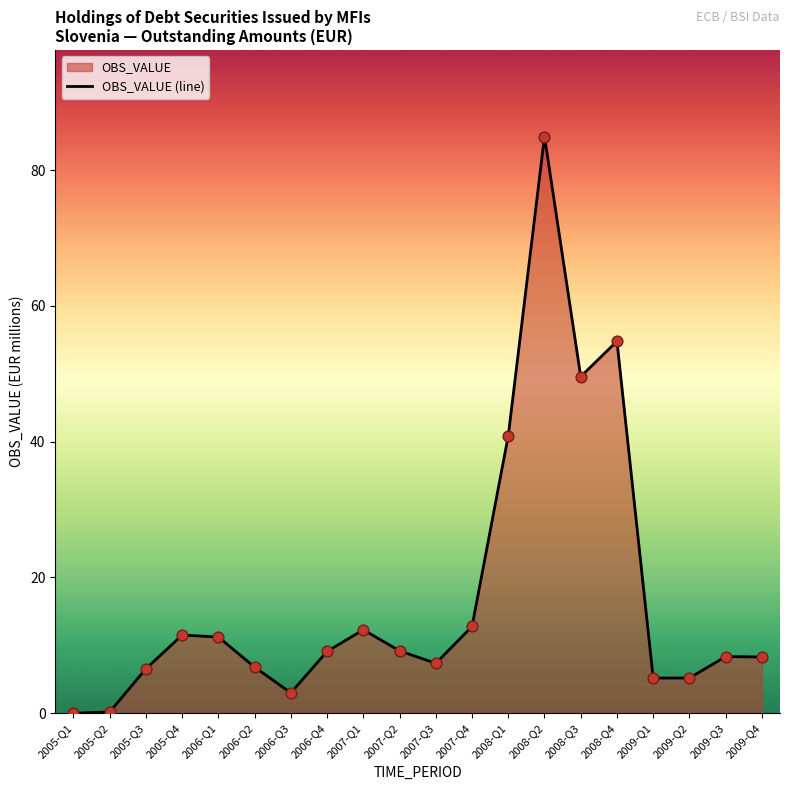

Which has a higher value, 2007-Q3 or 2007-Q2?

2007-Q2